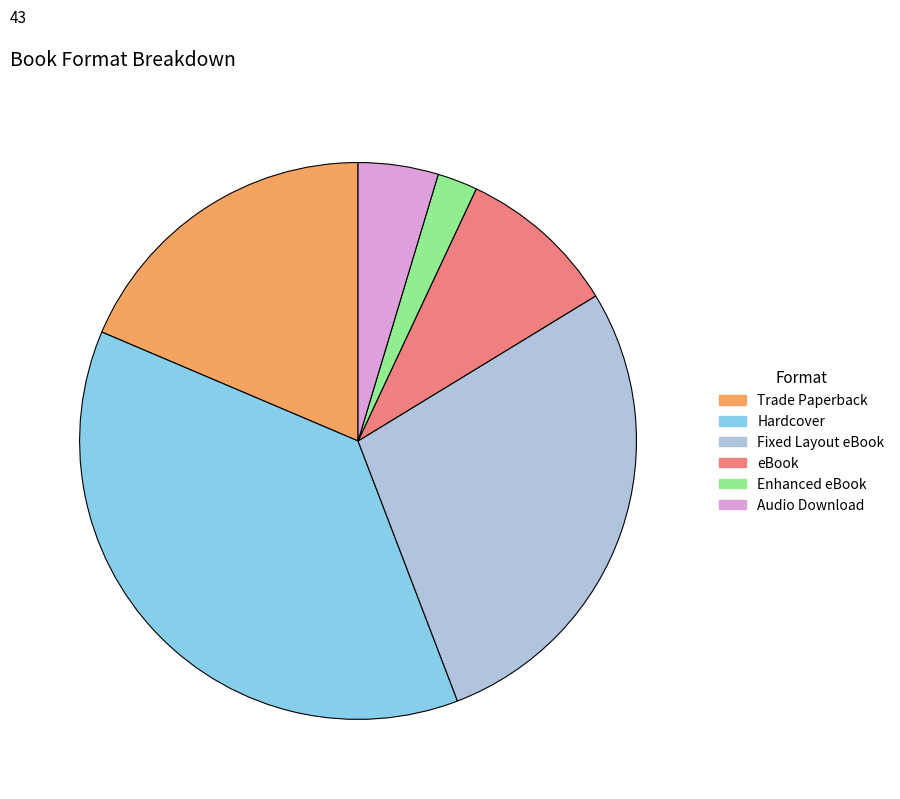

Is there a majority slice in this chart?

No